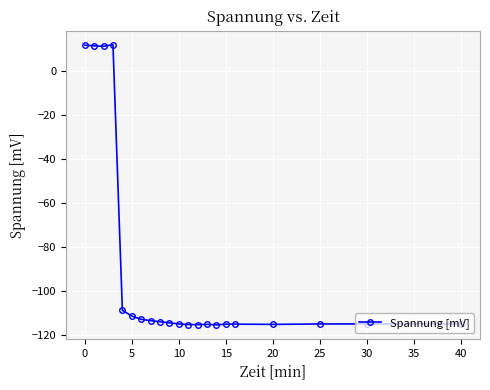

What is the value of the 9th point from the left?

-114.1